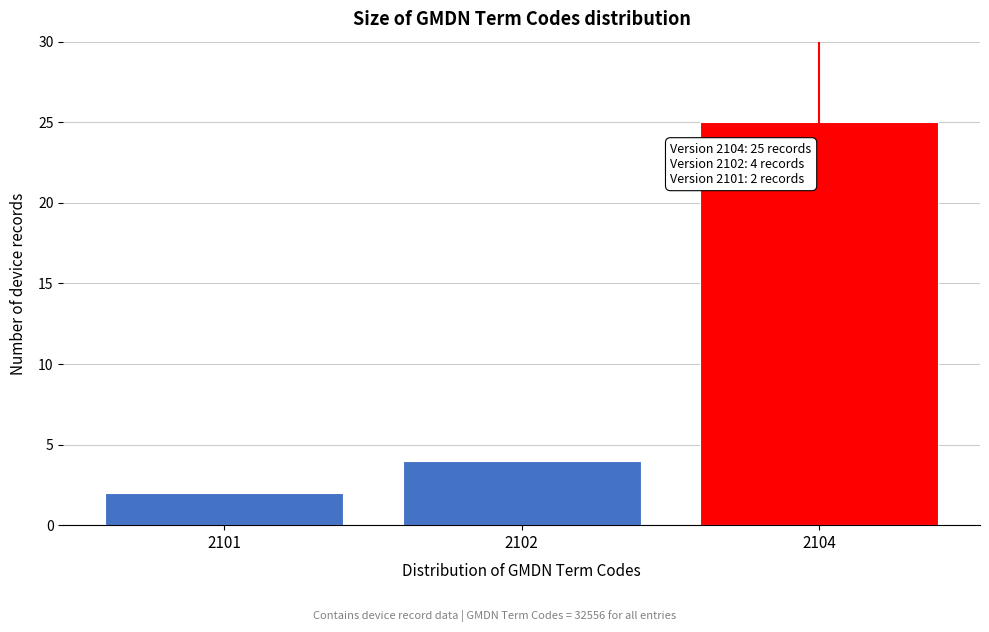

Reading left to right, transcribe all the data shown in this chart.

2	4	25